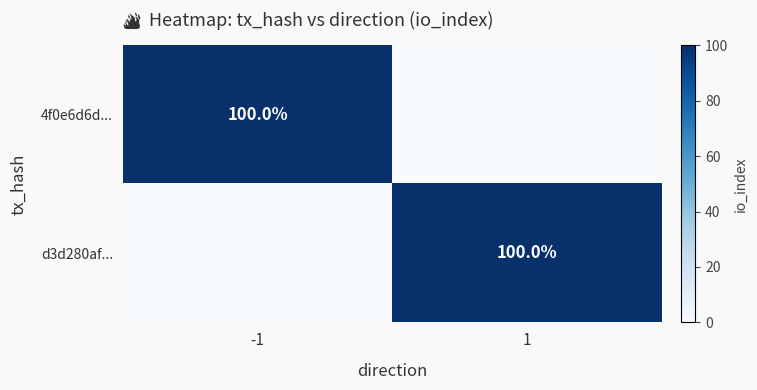

Is it true that d3d280af... equals 22 at 1?

False